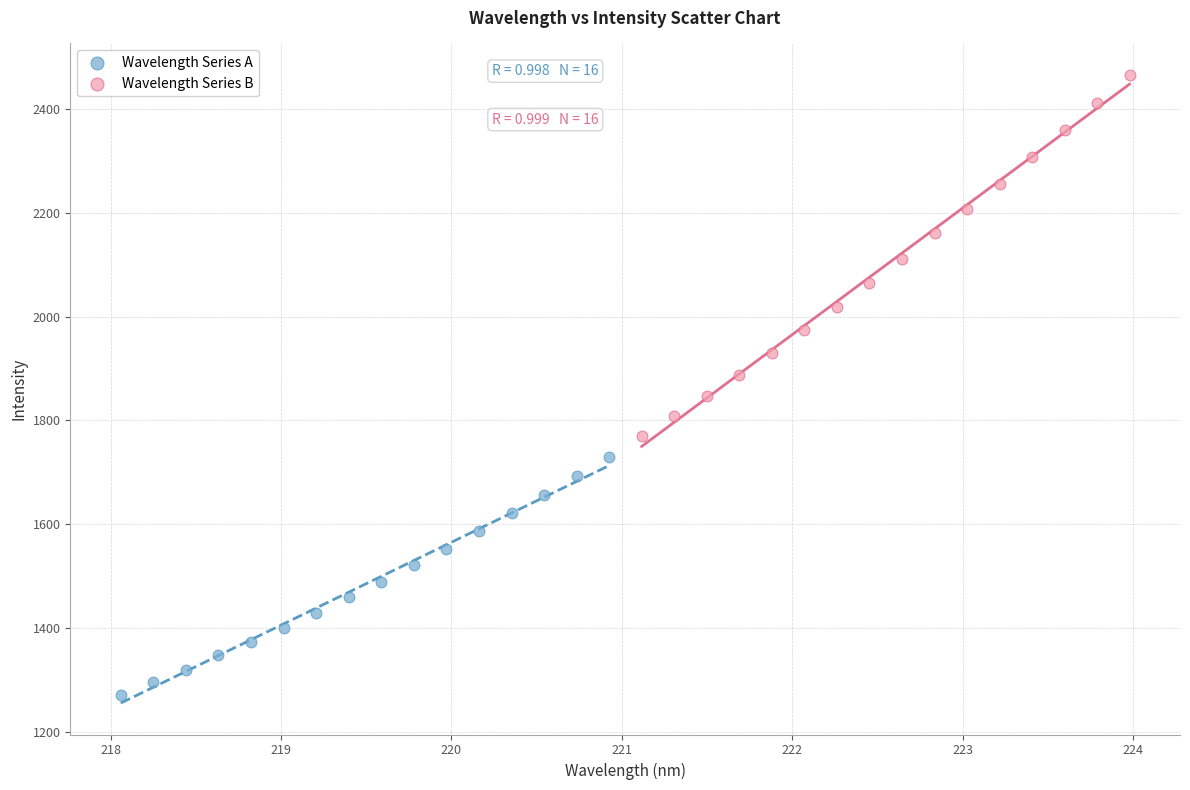

Which series contains the highest Y value?

Wavelength Series B